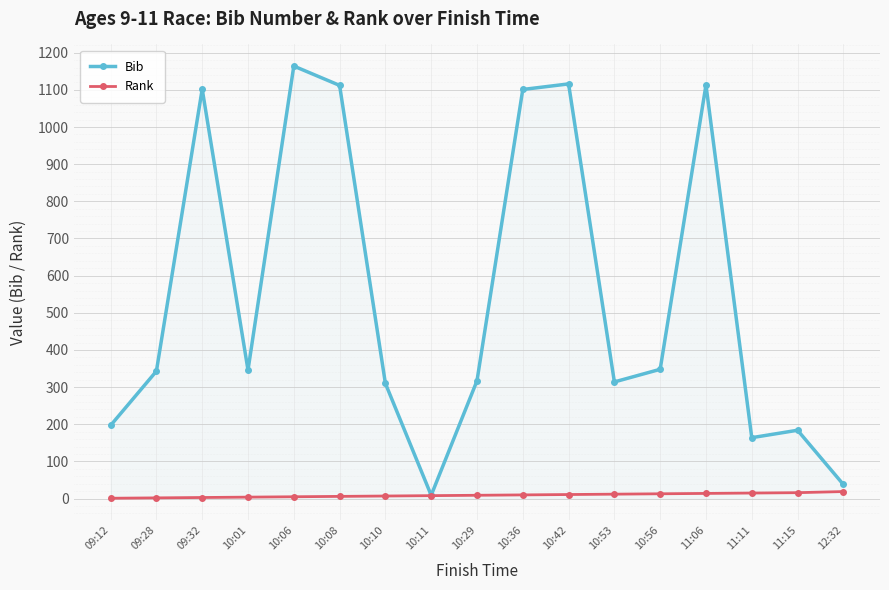

What is the label of the 4th point from the left?

10:01